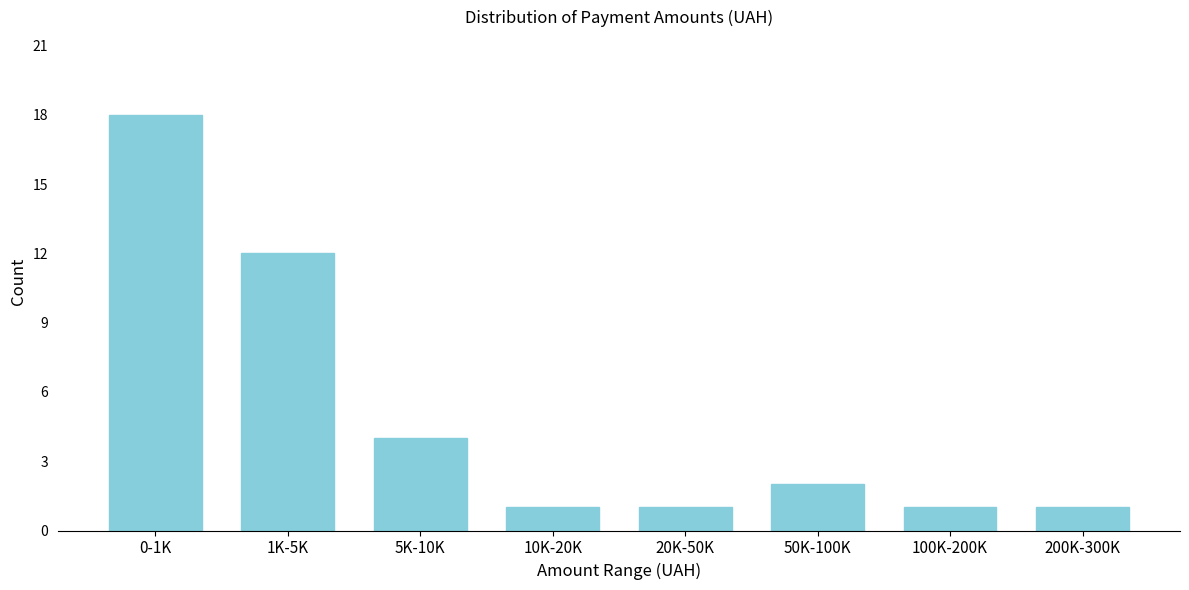

Reading left to right, what are all the values shown in this chart?

18	12	4	1	1	2	1	1